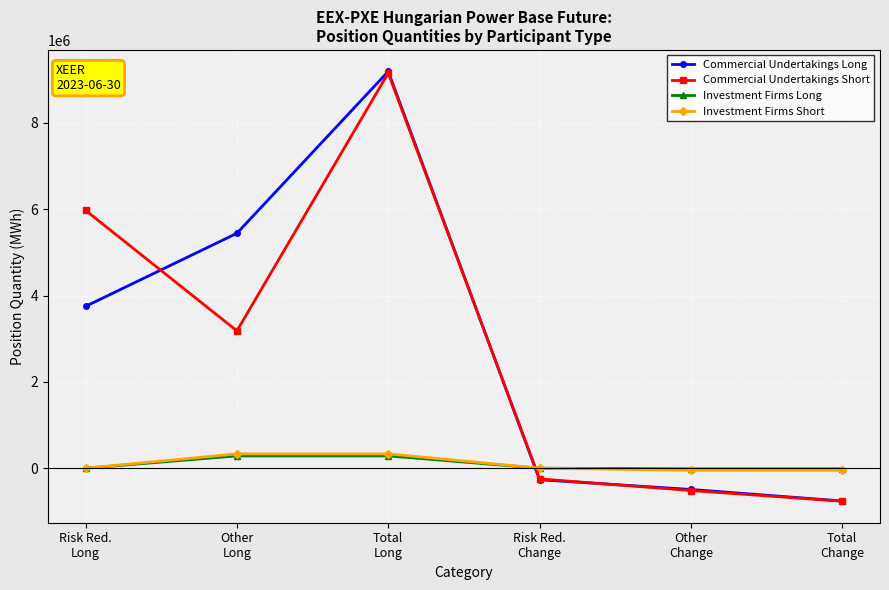

At how many categories does at least one series exceed 4656463?

3